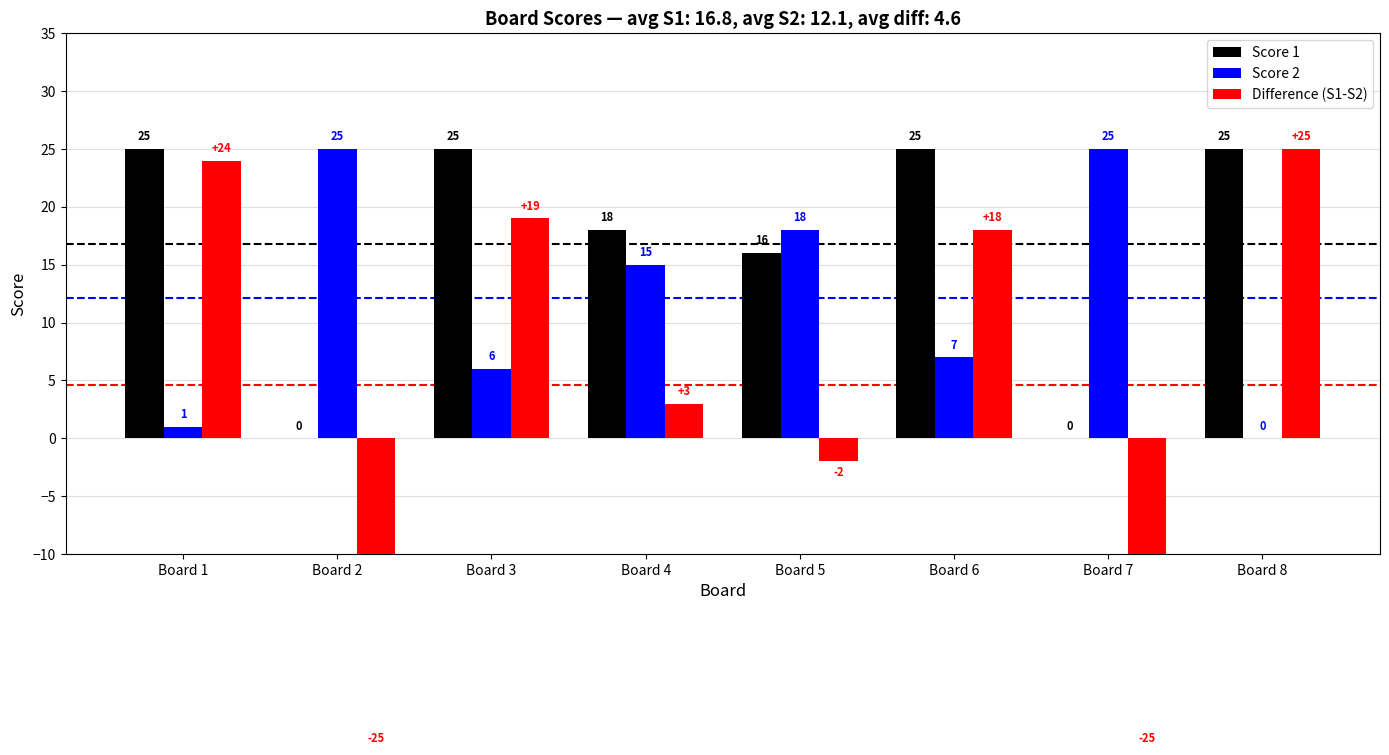

At which label does Score 1 reach its peak?

Board 1